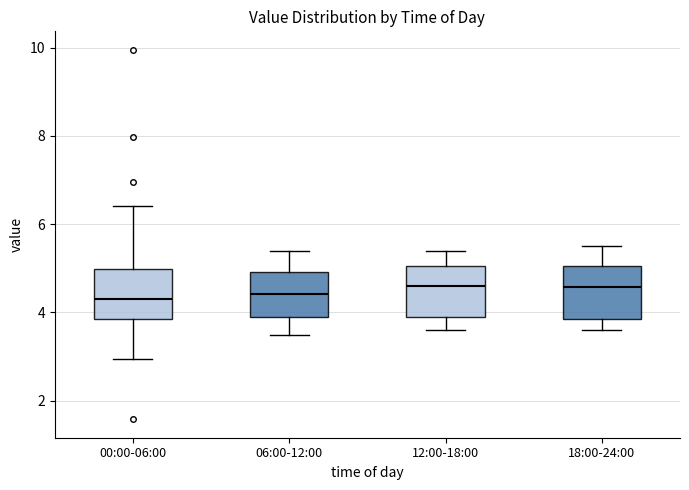

Reading left to right, transcribe this box plot: for each box, give where its median line is, the range the box spans, and where its two whiskers end, as read against the y-axis. The values are not printed on the chart, so give them approximately, as read against the axis.

00:00-06:00: median 4.4, box 3.8 to 5.0, whiskers 3.0 to 6.4
06:00-12:00: median 4.4, box 3.8 to 5.0, whiskers 3.6 to 5.4
12:00-18:00: median 4.6, box 3.8 to 5.0, whiskers 3.6 to 5.4
18:00-24:00: median 4.6, box 3.8 to 5.0, whiskers 3.6 to 5.6